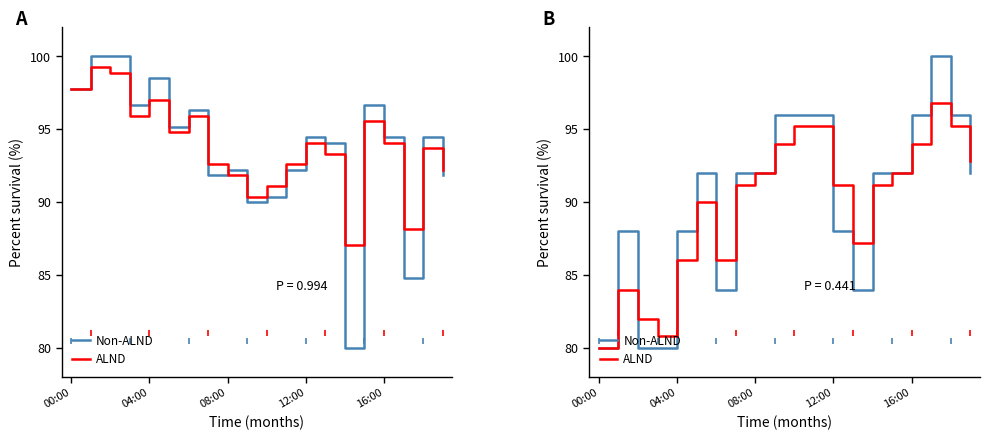

Between which two adjacent categories do ALND and Non-ALND first intersect?

04:00 and 08:00